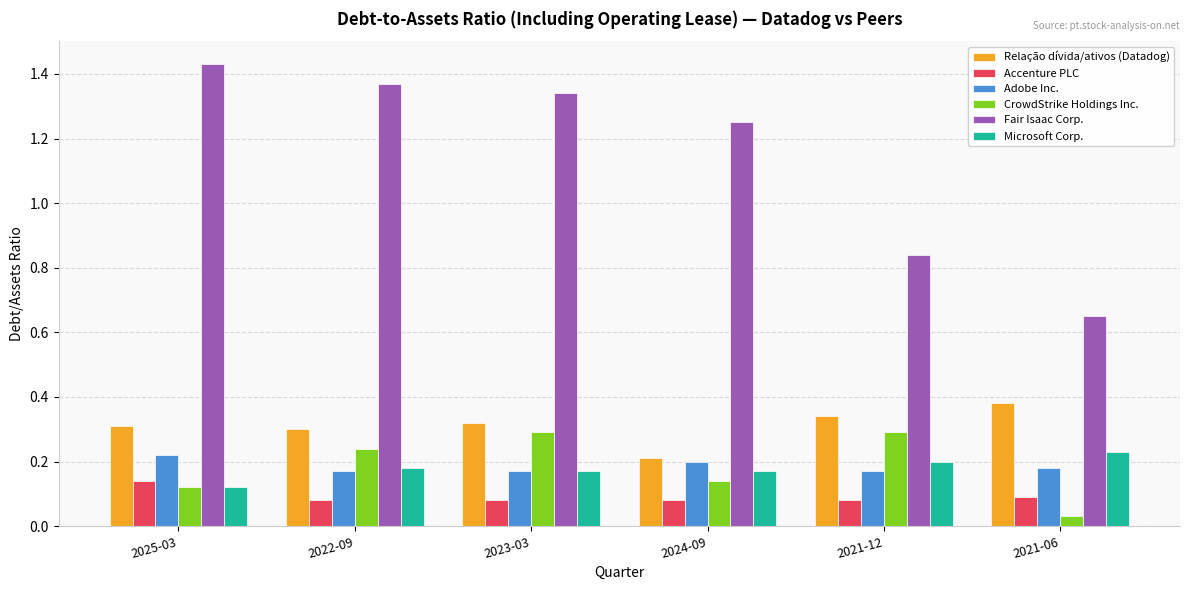

How many groups of bars are there?

6